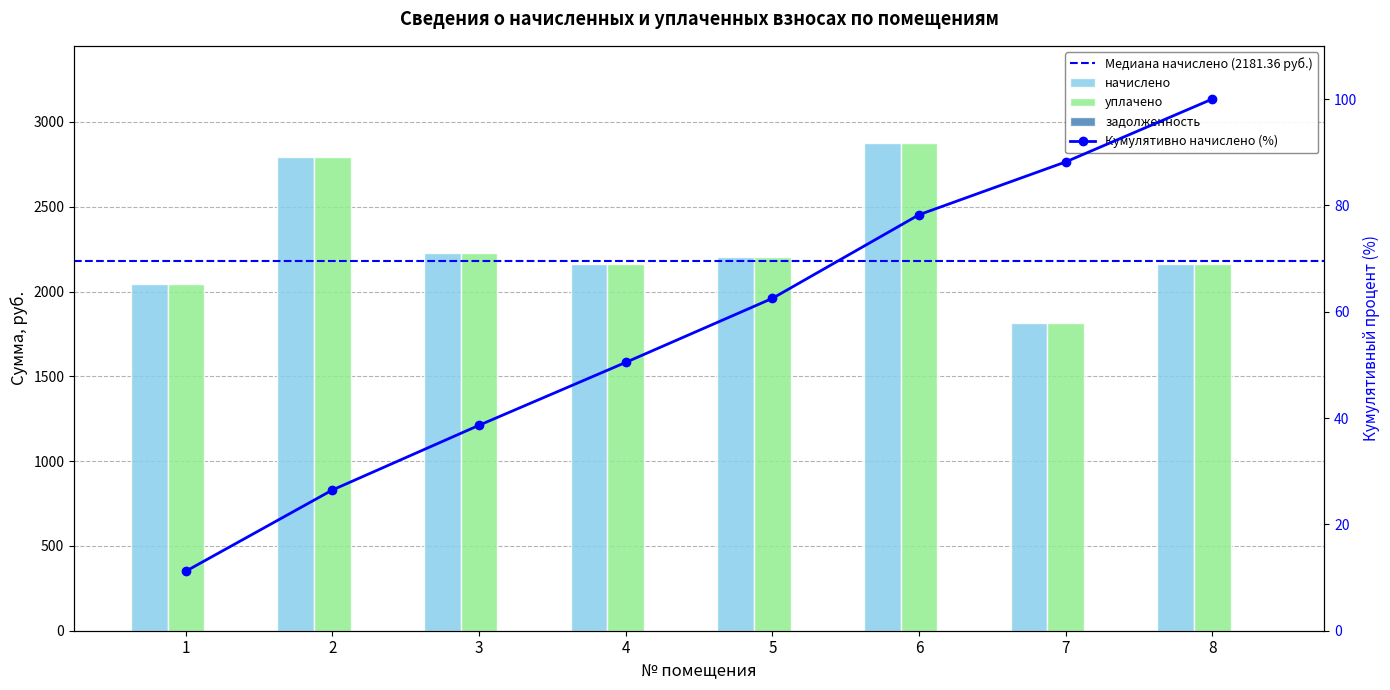

What is the highest value of the уплачено series?

2874.0